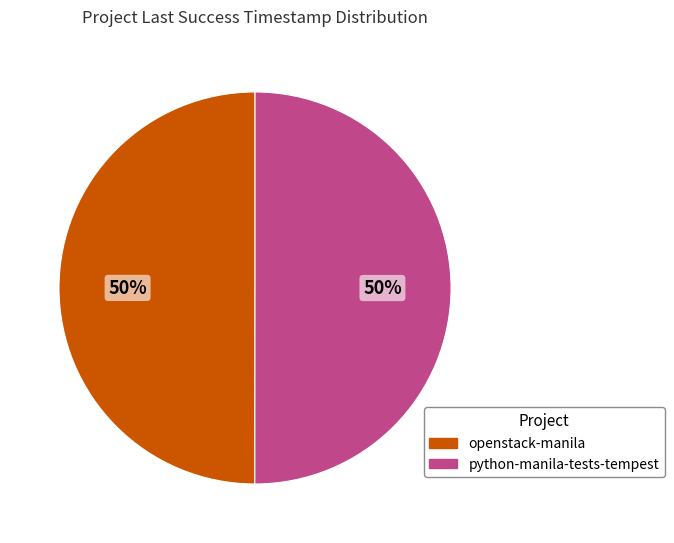

How many segments does this pie chart have?

2